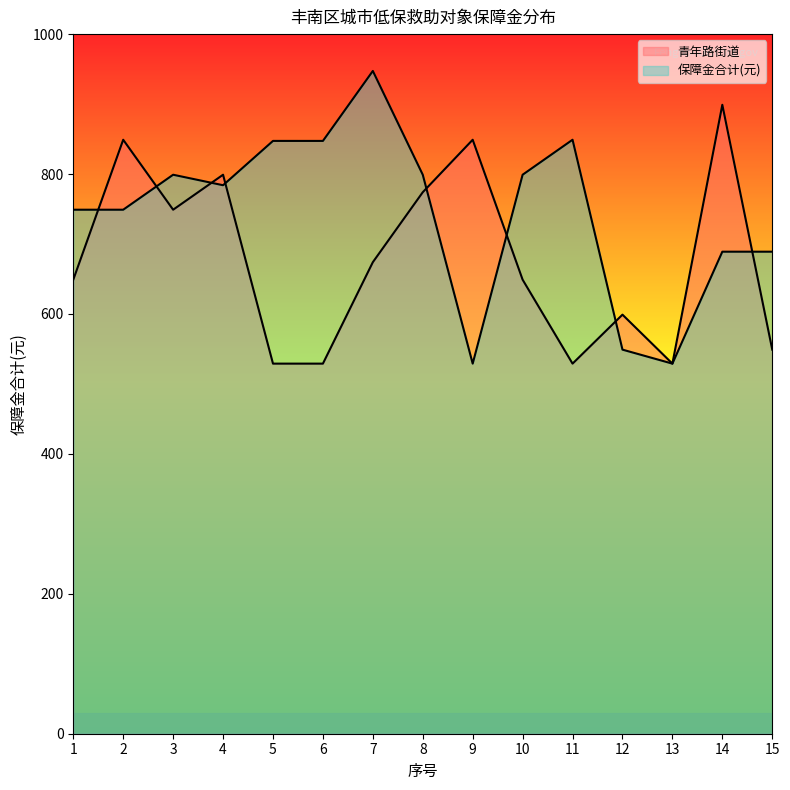

What is the value of the 保障金合计(元) point at the 7th from the left?

947.3